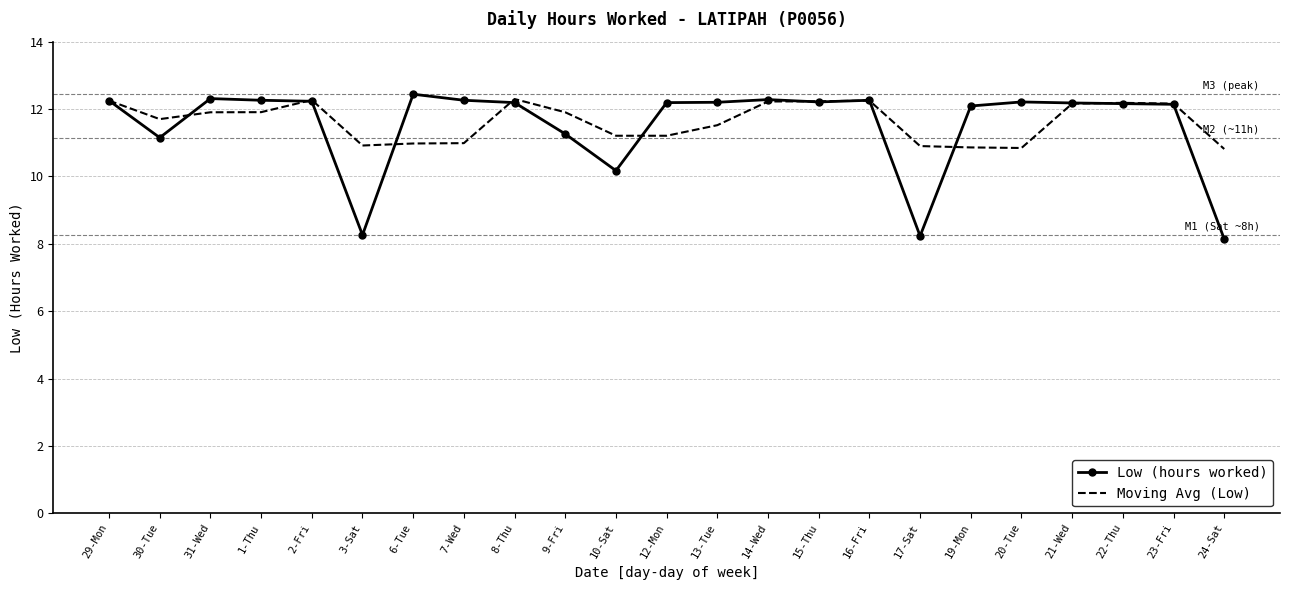

True or false: Low (hours worked) and Moving Avg (Low) intersect in this chart.

True